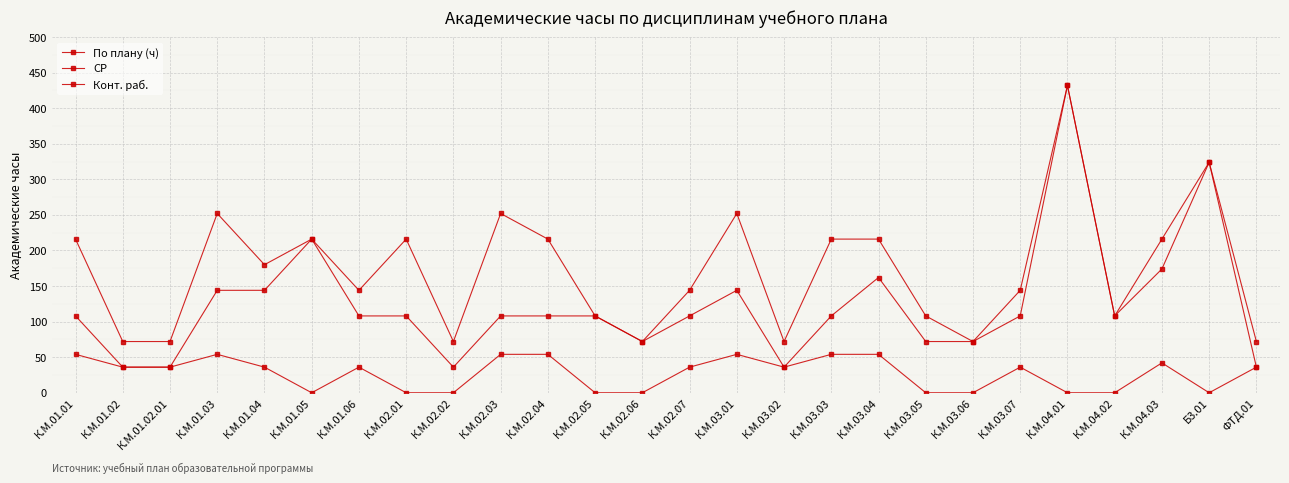

Reading left to right, extract all data points from this chart.

По плану (ч): К.М.01.01=216	К.М.01.02=72	К.М.01.02.01=72	К.М.01.03=252	К.М.01.04=180	К.М.01.05=216	К.М.01.06=144	К.М.02.01=216	К.М.02.02=72	К.М.02.03=252	К.М.02.04=216	К.М.02.05=108	К.М.02.06=72	К.М.02.07=144	К.М.03.01=252	К.М.03.02=72	К.М.03.03=216	К.М.03.04=216	К.М.03.05=108	К.М.03.06=72	К.М.03.07=144	К.М.04.01=432	К.М.04.02=108	К.М.04.03=216	Б3.01=324	ФТД.01=72
СР: К.М.01.01=108	К.М.01.02=36	К.М.01.02.01=36	К.М.01.03=144	К.М.01.04=144	К.М.01.05=216	К.М.01.06=108	К.М.02.01=108	К.М.02.02=36	К.М.02.03=108	К.М.02.04=108	К.М.02.05=108	К.М.02.06=72	К.М.02.07=108	К.М.03.01=144	К.М.03.02=36	К.М.03.03=108	К.М.03.04=162	К.М.03.05=72	К.М.03.06=72	К.М.03.07=108	К.М.04.01=432	К.М.04.02=108	К.М.04.03=174	Б3.01=324	ФТД.01=36
Конт. раб.: К.М.01.01=54	К.М.01.02=36	К.М.01.02.01=36	К.М.01.03=54	К.М.01.04=36	К.М.01.05=0	К.М.01.06=36	К.М.02.01=0	К.М.02.02=0	К.М.02.03=54	К.М.02.04=54	К.М.02.05=0	К.М.02.06=0	К.М.02.07=36	К.М.03.01=54	К.М.03.02=36	К.М.03.03=54	К.М.03.04=54	К.М.03.05=0	К.М.03.06=0	К.М.03.07=36	К.М.04.01=0	К.М.04.02=0	К.М.04.03=42	Б3.01=0	ФТД.01=36